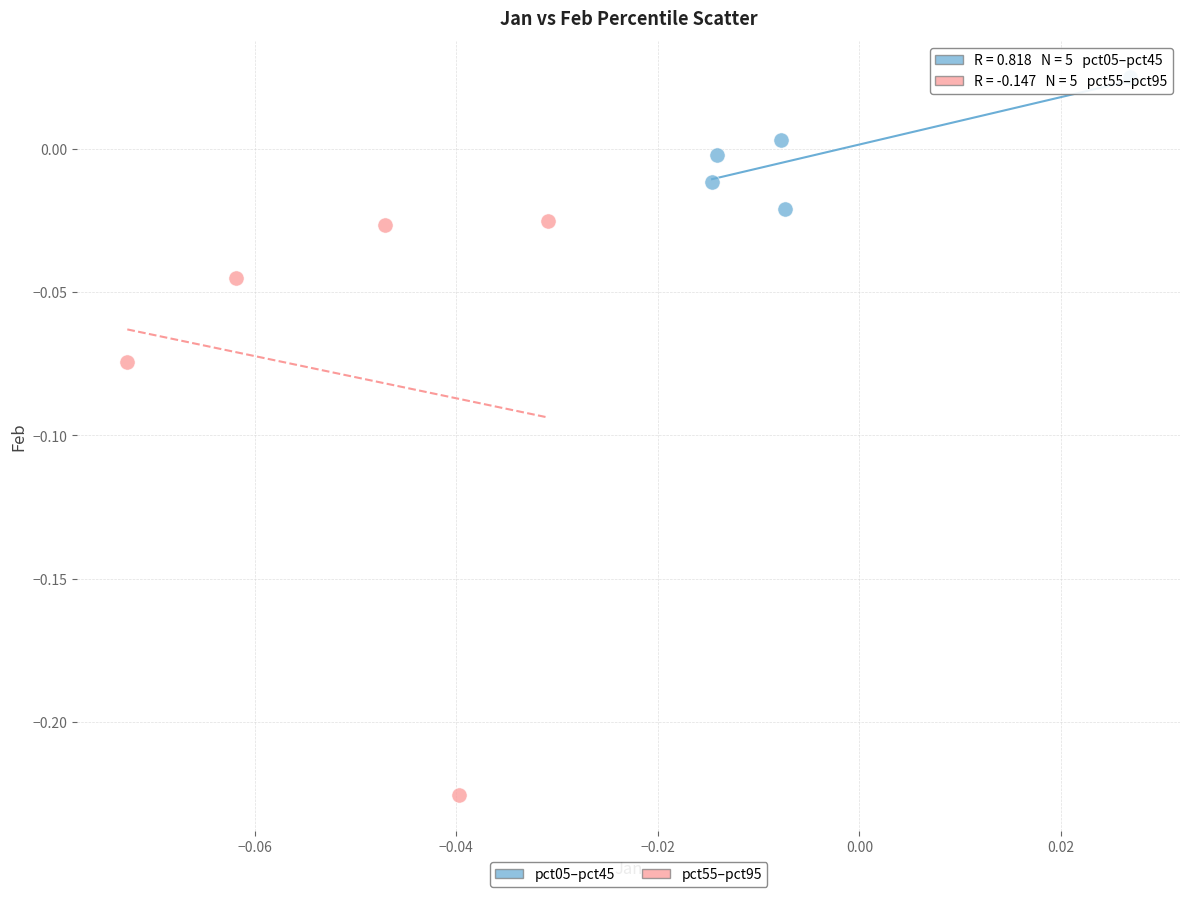

Which series reaches the minimum Y coordinate?

pct55–pct95